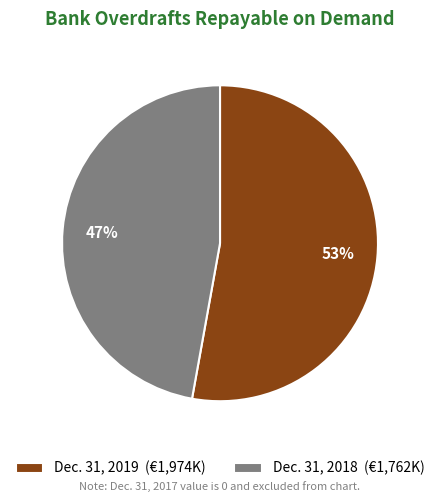

Combined, do Dec. 31, 2019 (€1,974K) and Dec. 31, 2018 (€1,762K) account for over 50%?

Yes